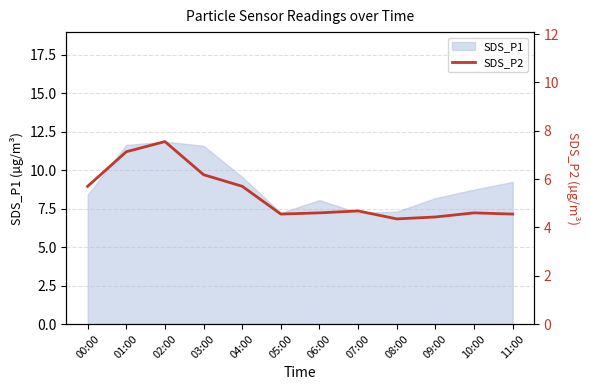

What is the difference between the second highest and second lowest values?

2.7